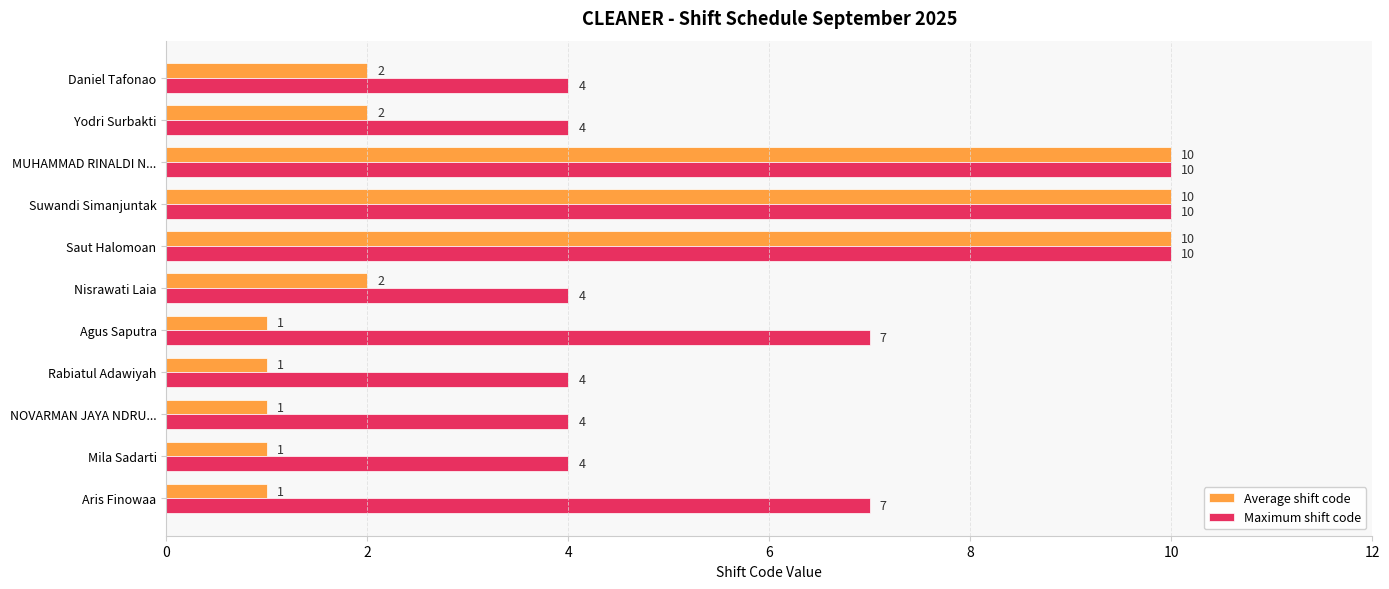

What is the approximate value of Maximum shift code at MUHAMMAD RINALDI N...?

10